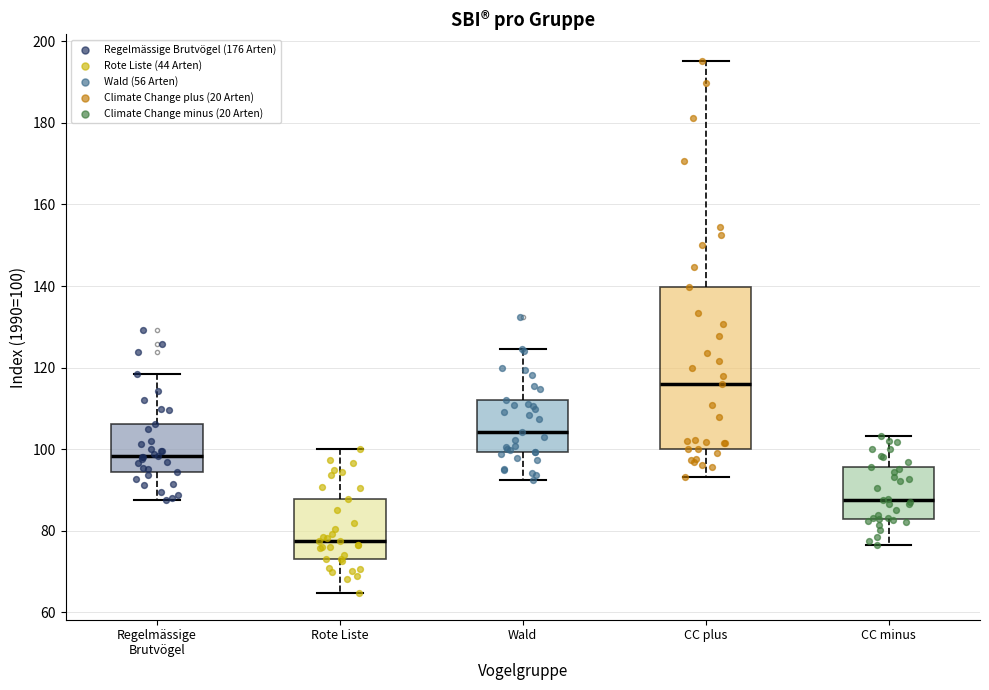

Reading left to right, transcribe this box plot: for each box, give where its median line is, the range the box spans, and where its two whiskers end, as read against the y-axis. The values are not printed on the chart, so give them approximately, as read against the axis.

Regelmässige Brutvögel: median 98, box 94 to 106, whiskers 88 to 118
Rote Liste: median 78, box 72 to 88, whiskers 64 to 100
Wald: median 104, box 100 to 112, whiskers 92 to 124
CC plus: median 116, box 100 to 140, whiskers 94 to 196
CC minus: median 88, box 82 to 96, whiskers 76 to 104